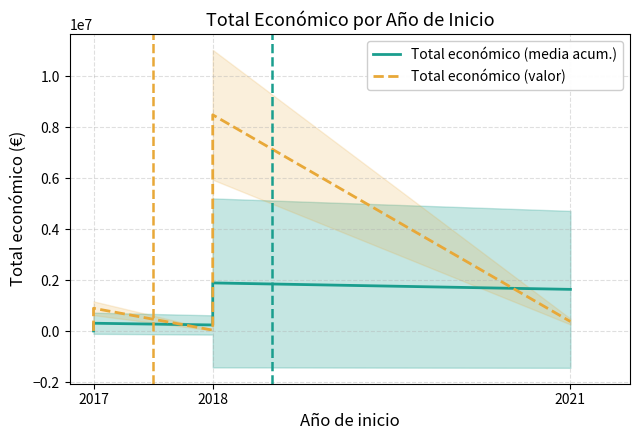

Rank the series at 2018 from highest to lowest value.

Total económico (media acum.), Total económico (valor)